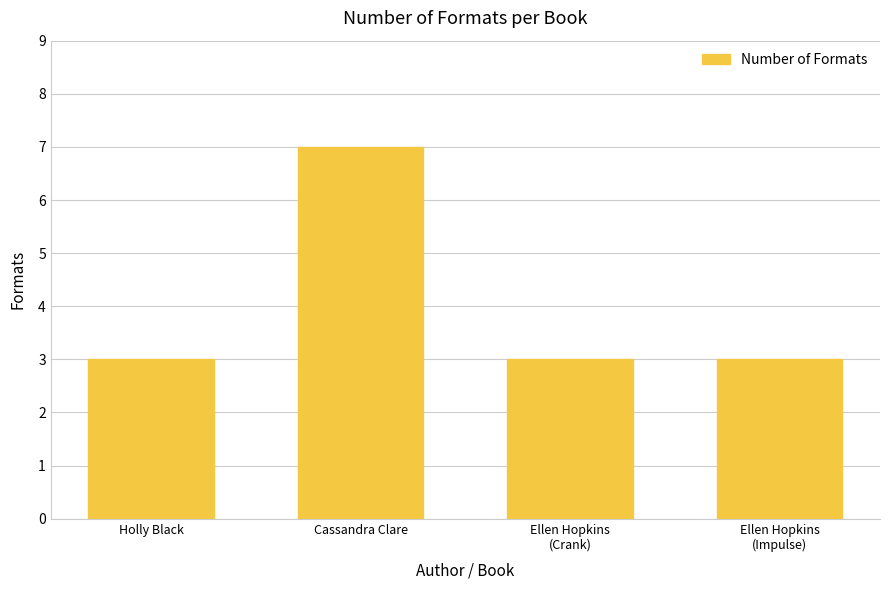

What is the value of the 4th bar from the left?

3